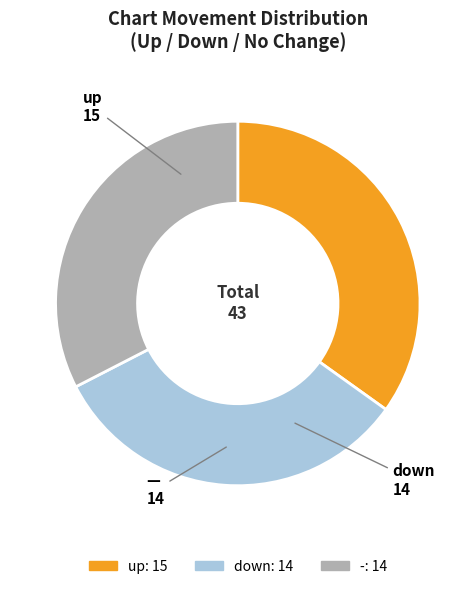

How many slices are in this pie chart?

3